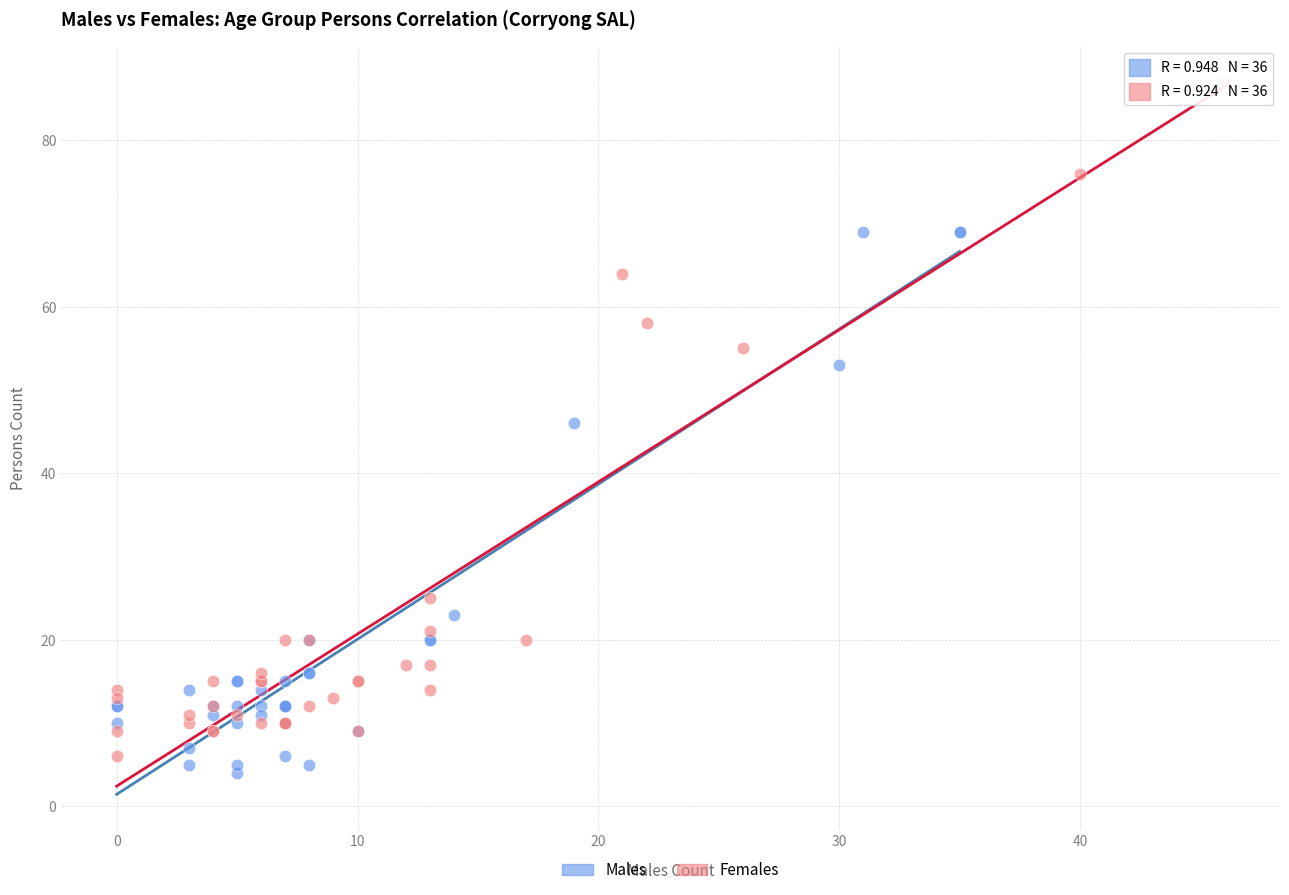

Which series has the largest Y range (max minus min)?

Females